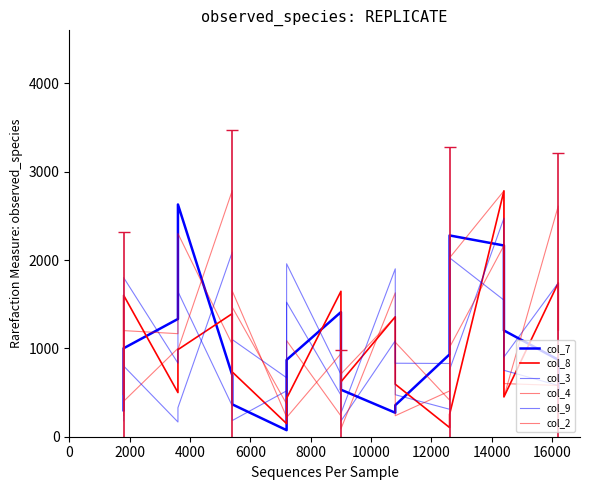

Does the chart have visible grid lines?

No